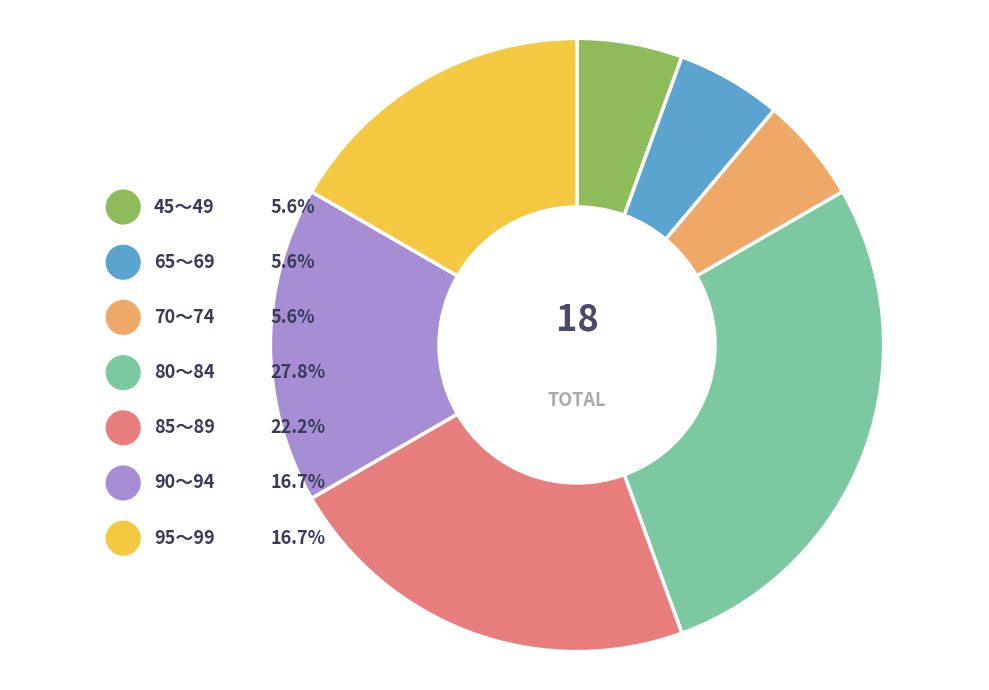

To the nearest percent, what is the difference between the 45～49 and 85～89 slice percentages?

17%